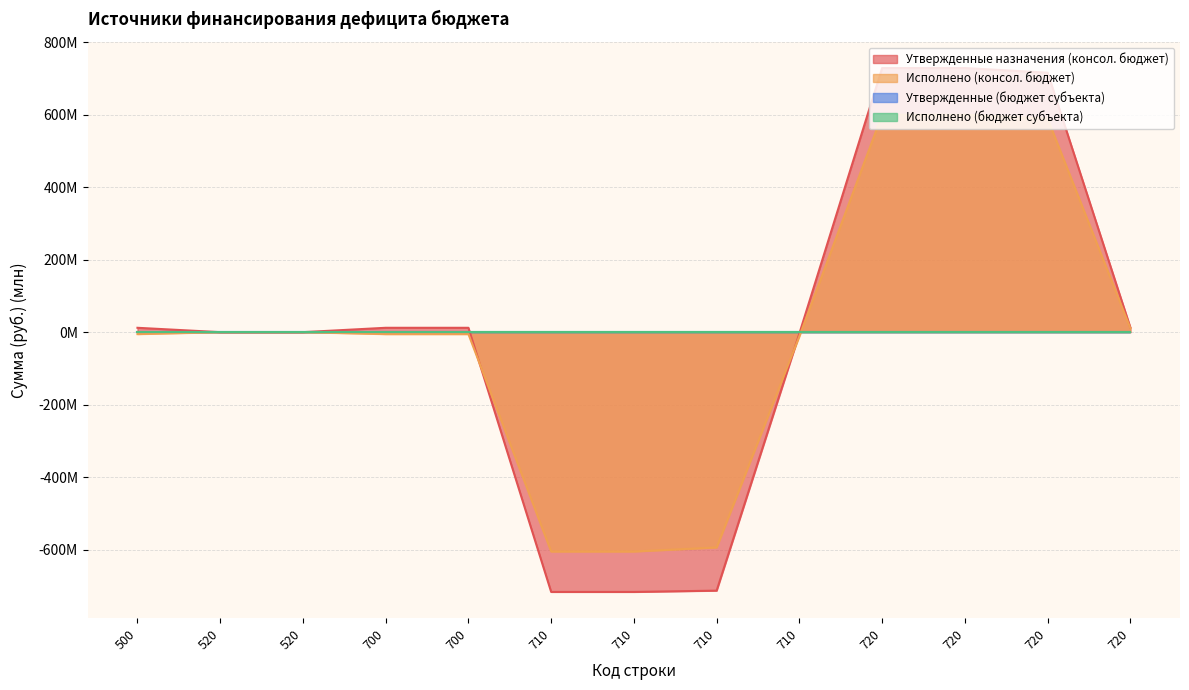

Which series changed the most between 520 and 720?

Утвержденные назначения (консол. бюджет)